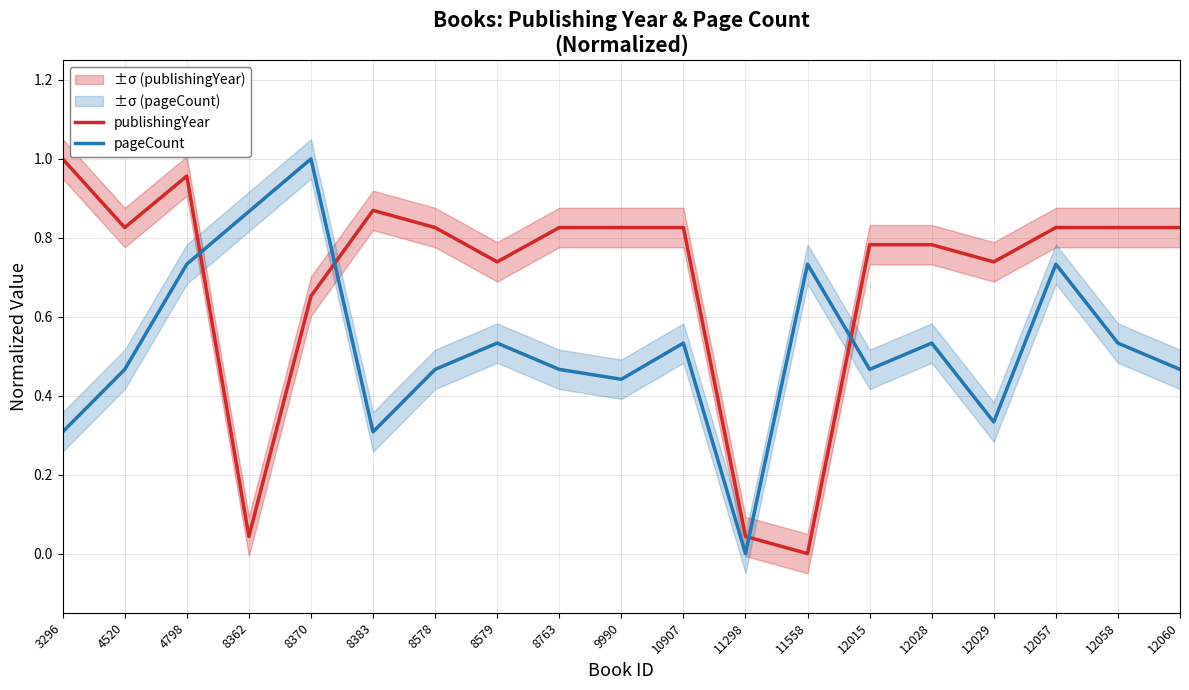

How many data points in pageCount are above 0?

18